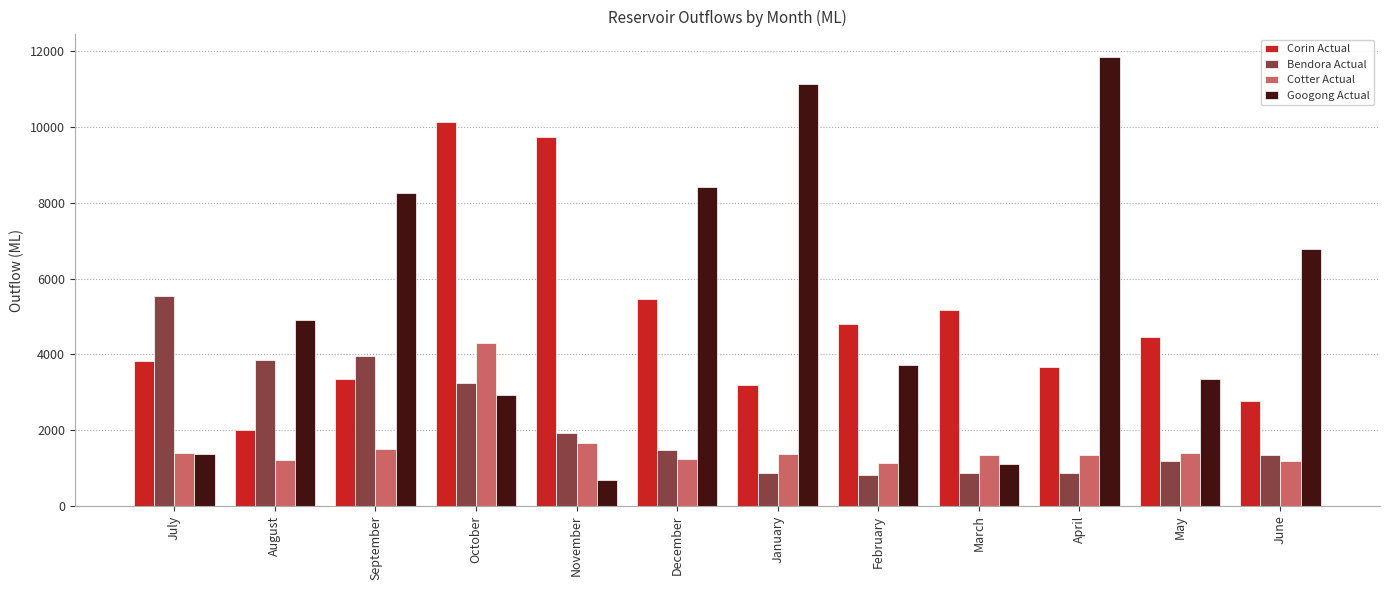

What is the maximum value shown in the chart?

11855